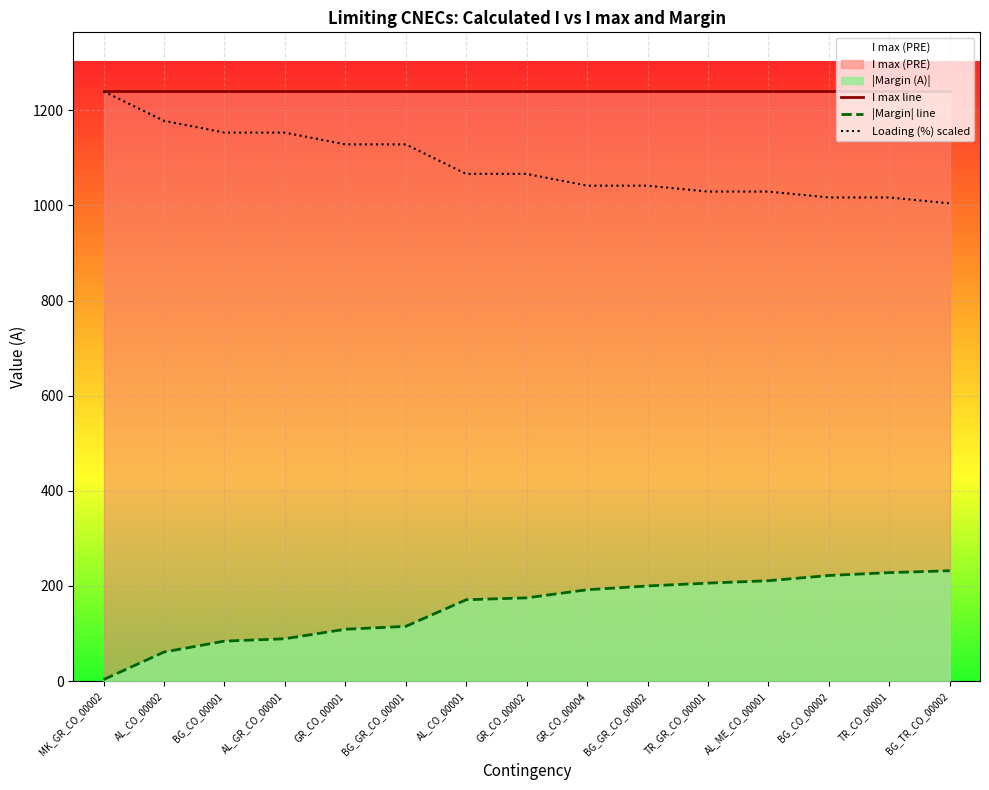

True or false: Loading (%) scaled has more than 2 interior local peaks.

False